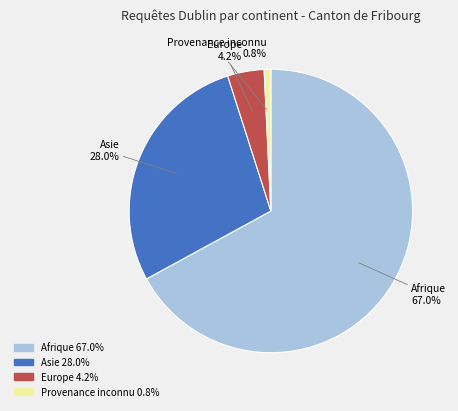

Which category has the smallest portion of the pie?

Provenance inconnu